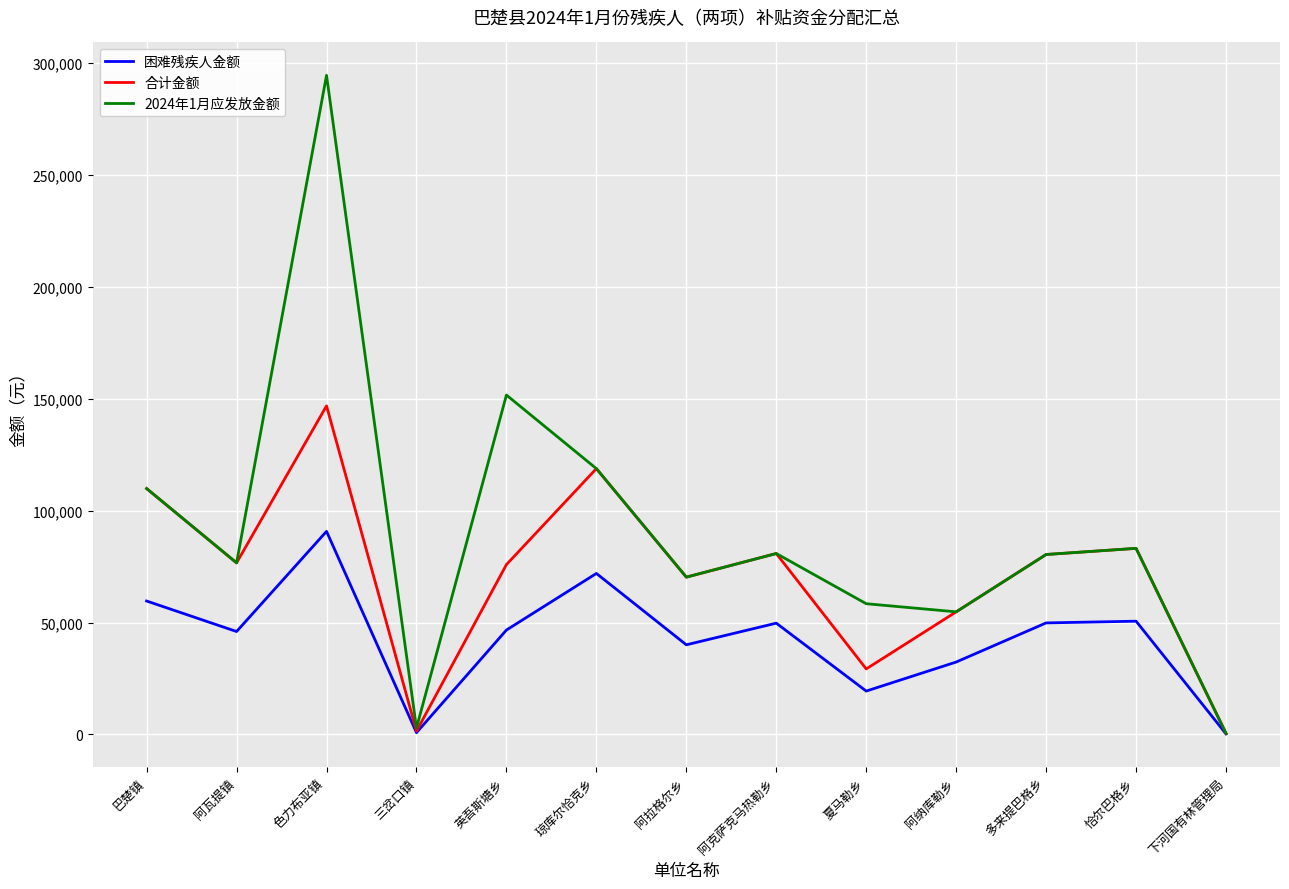

True or false: 2024年1月应发放金额 has a value of 80850 at 阿克萨克马热勒乡.

True